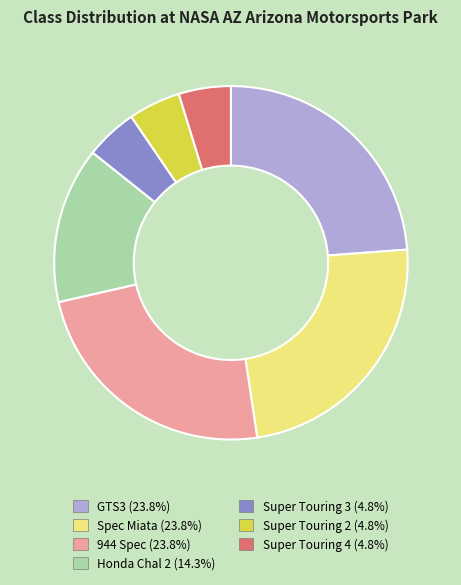

Combined, do Super Touring 4 and 944 Spec account for over 50%?

No